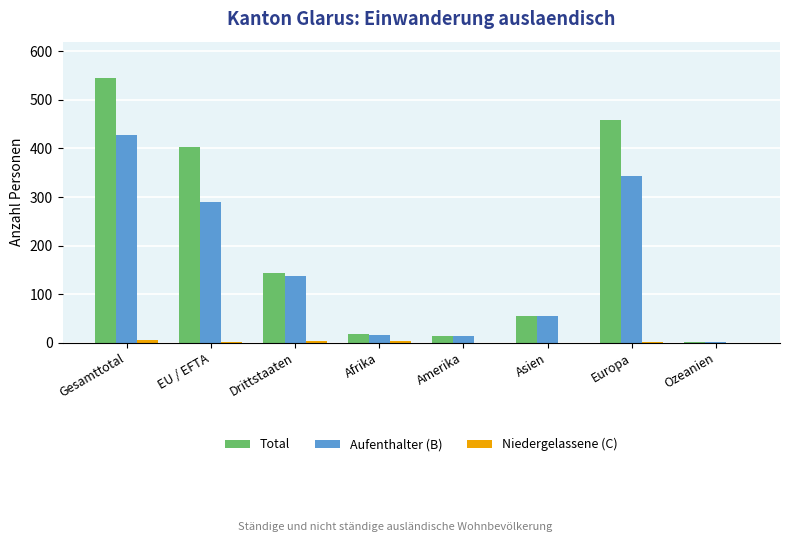

The Total series shows 18 at Afrika. True or false?

True